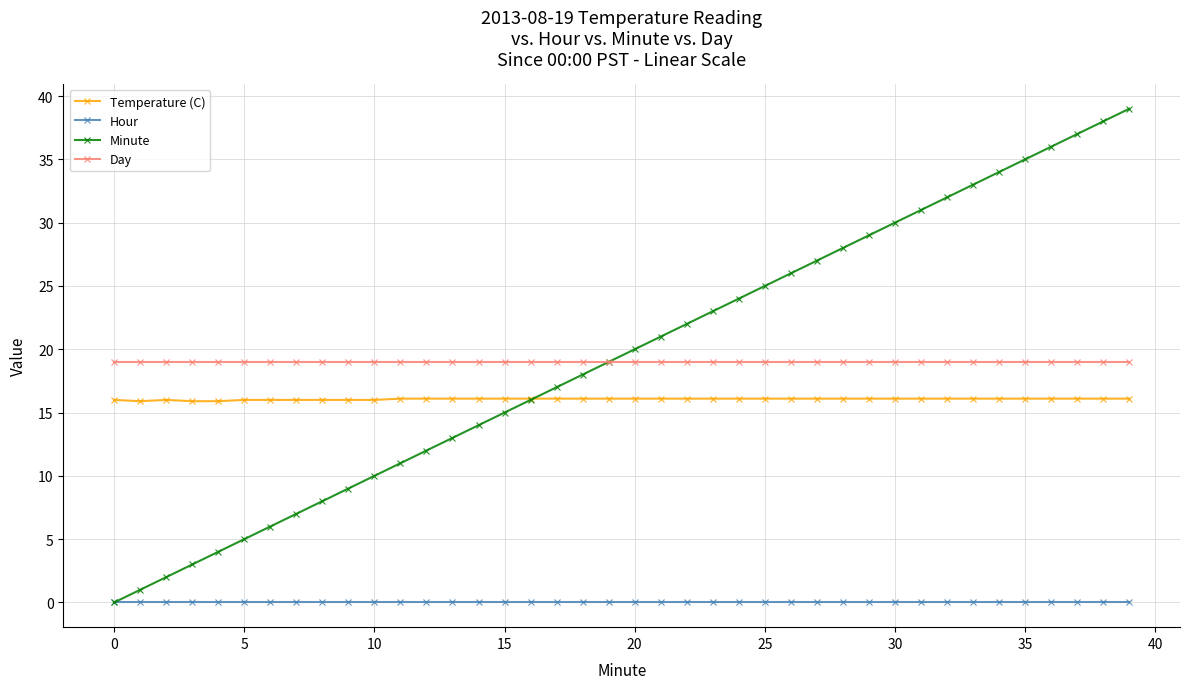

What is the value of the Minute point at the 37th from the left?

36.0